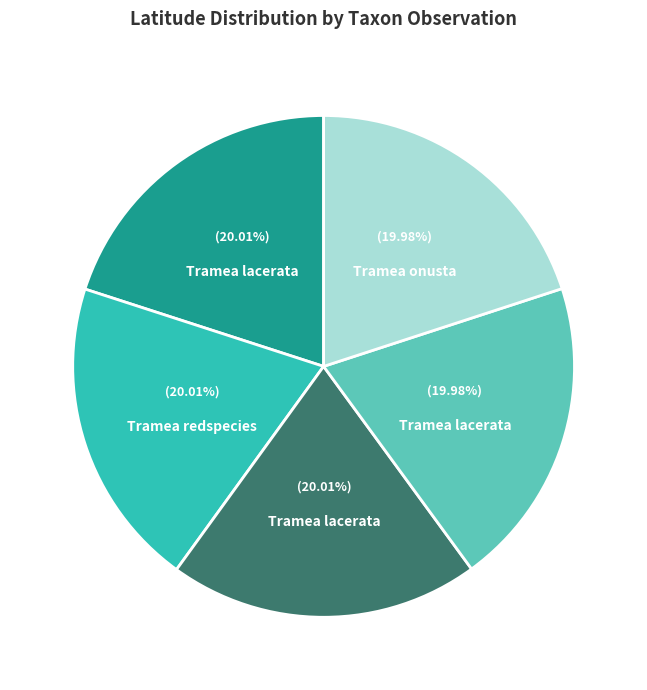

Does any single category account for the majority?

No